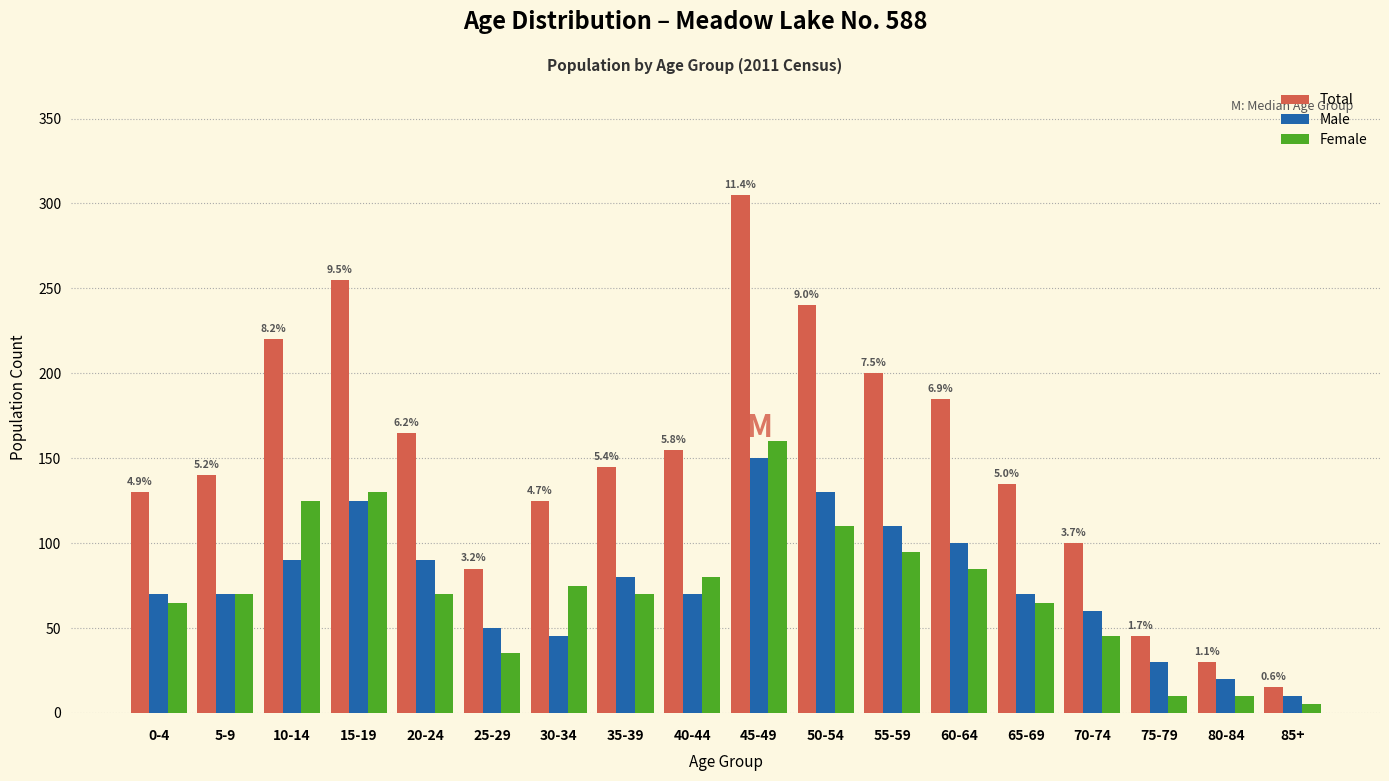

Is it true that Male equals 70 at 65-69?

True